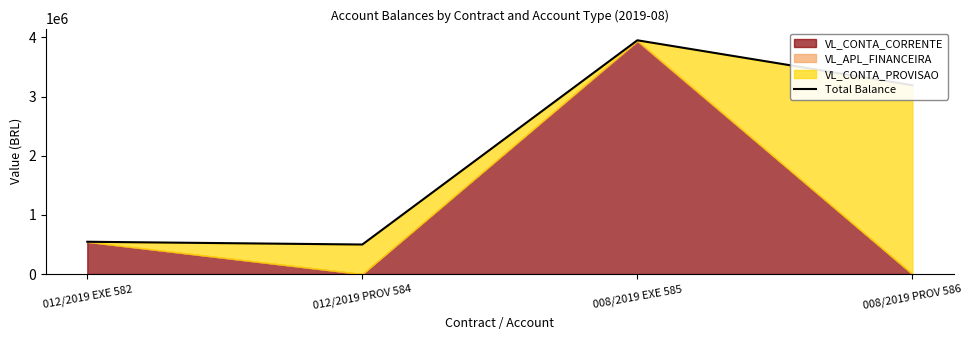

Which has a higher value, 012/2019 PROV 584 or 012/2019 EXE 582?

012/2019 EXE 582